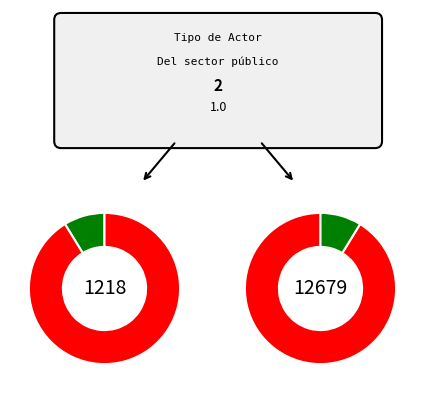

What is the ratio of the value at Frente Interno de Trabajadores del ICE to the value at Organizaciones sindicales del ICE?

10.4